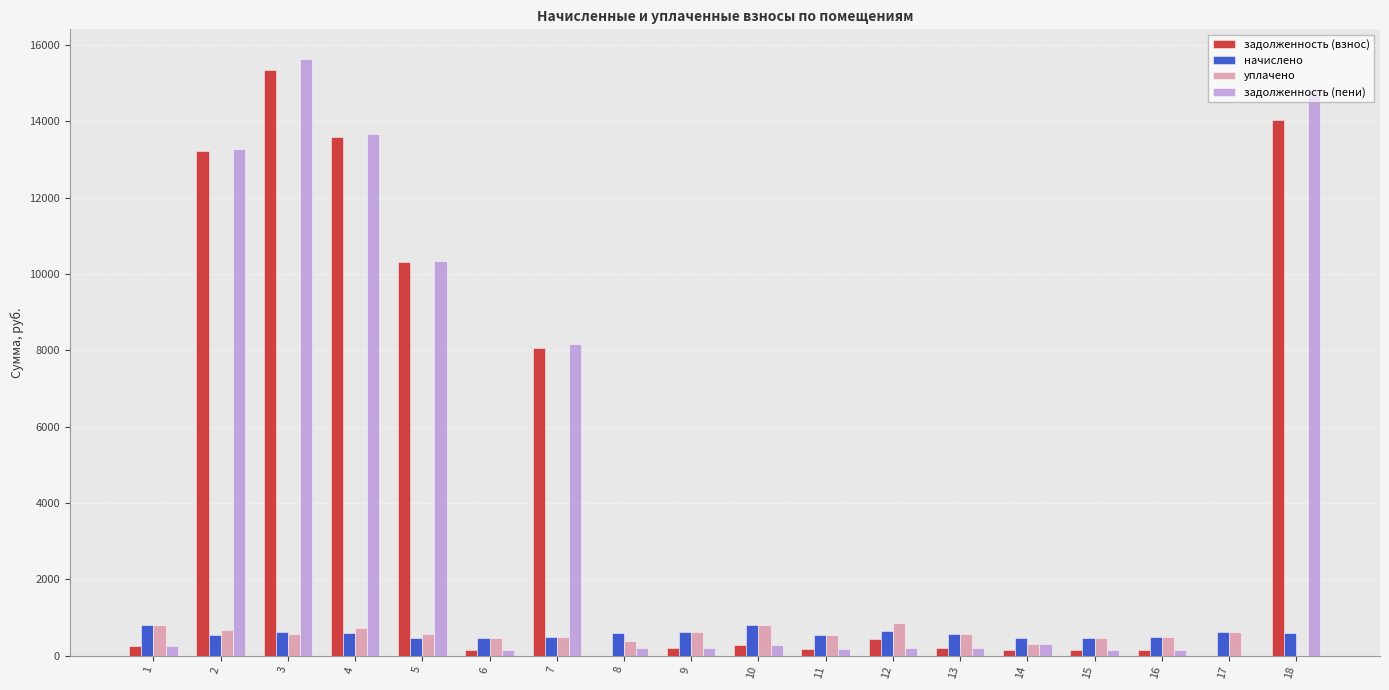

Read the задолженность (пени) value at 15.

156.7